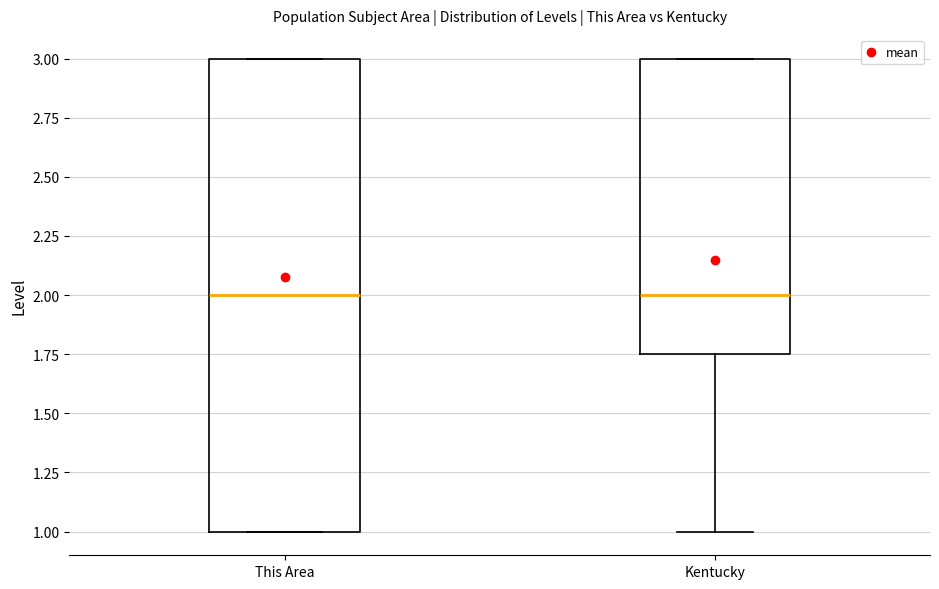

Comparing the boxes themselves (not the whiskers), which one is the tallest?

This Area